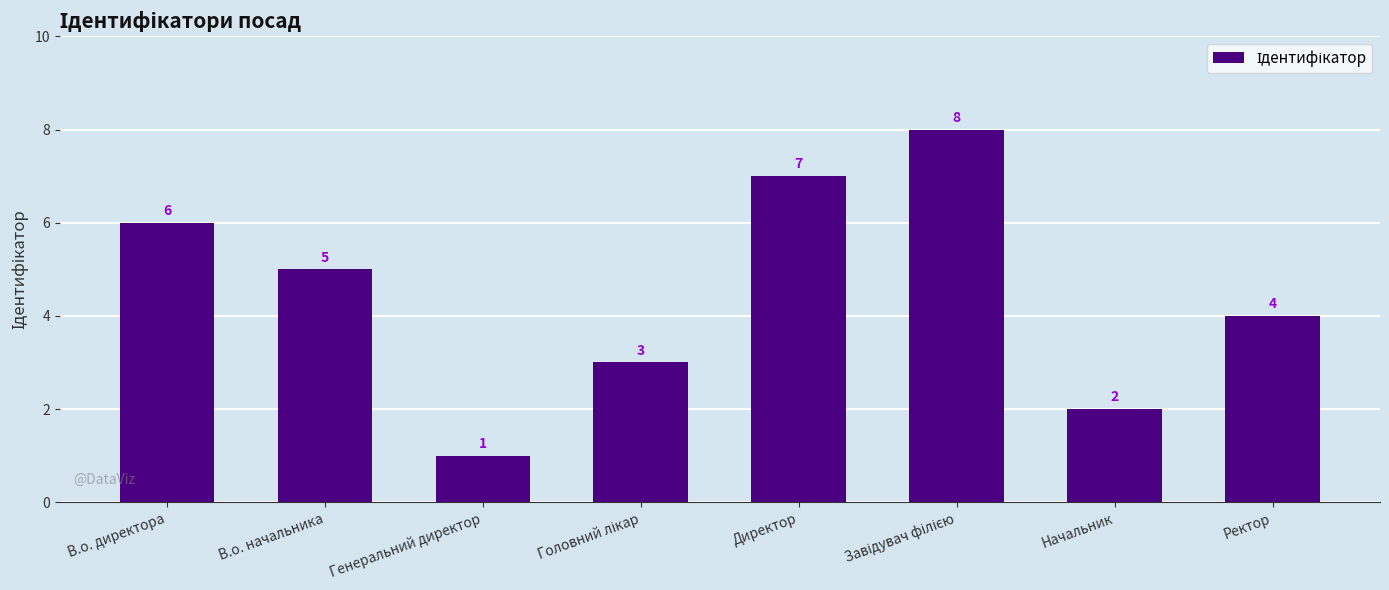

How many data points does each series have?

8